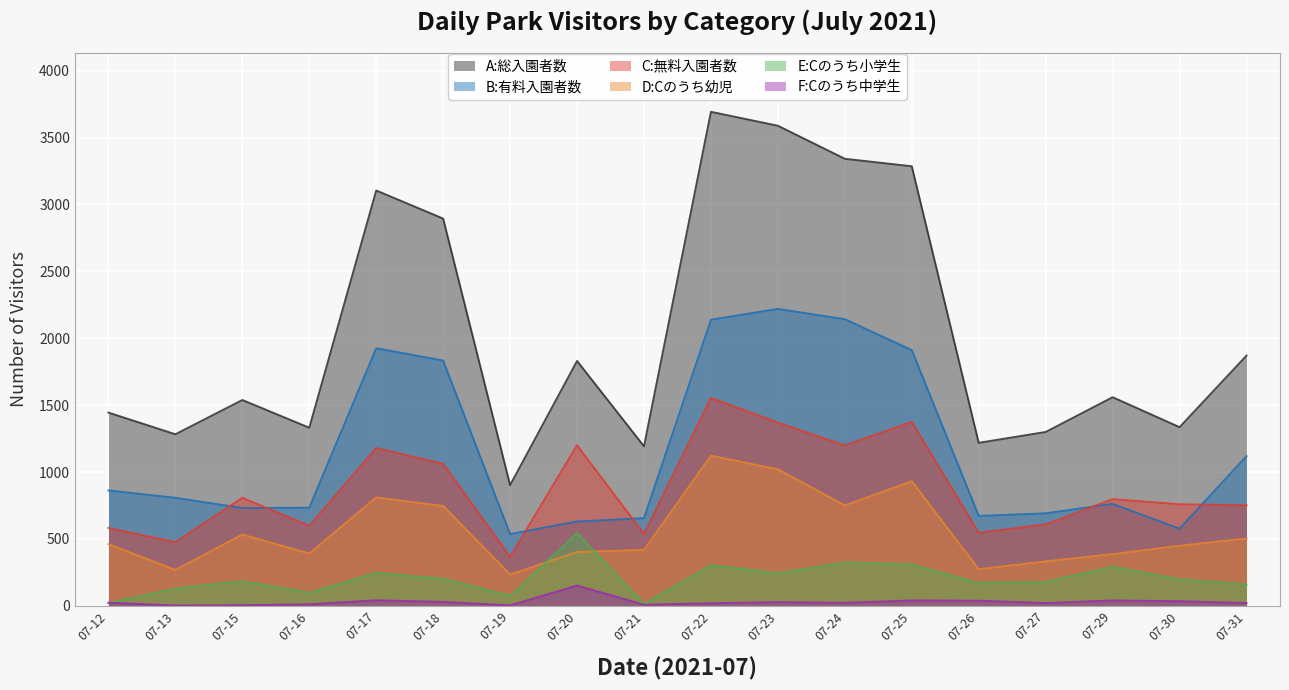

True or false: B:有料入園者数 has more than 1 interior local peaks.

True